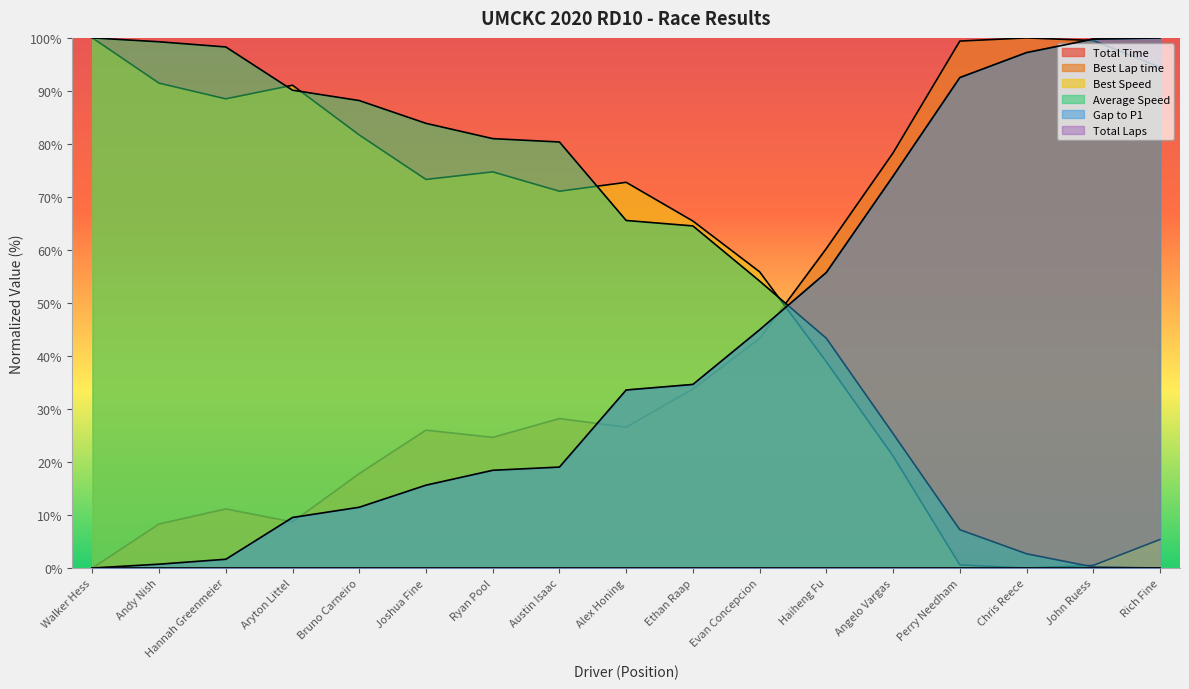

Where do Average Speed and Total Time first cross each other?

Evan Concepcion and Haiheng Fu